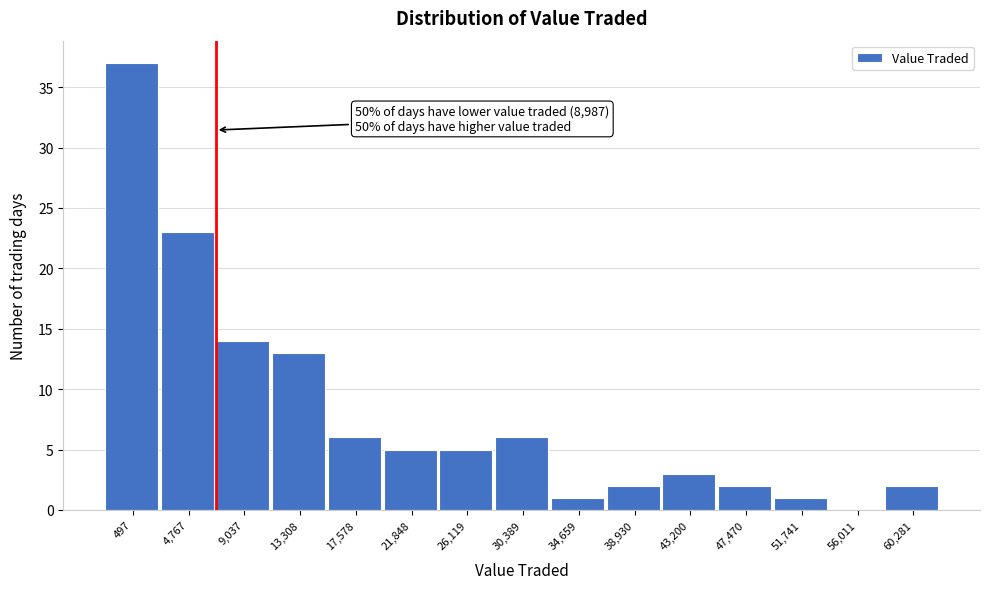

Reading right to left, transcribe all the data shown in this chart.

60,281=2	56,011=0	51,741=1	47,470=2	43,200=3	38,930=2	34,659=1	30,389=6	26,119=5	21,848=5	17,578=6	13,308=13	9,037=14	4,767=23	497=37